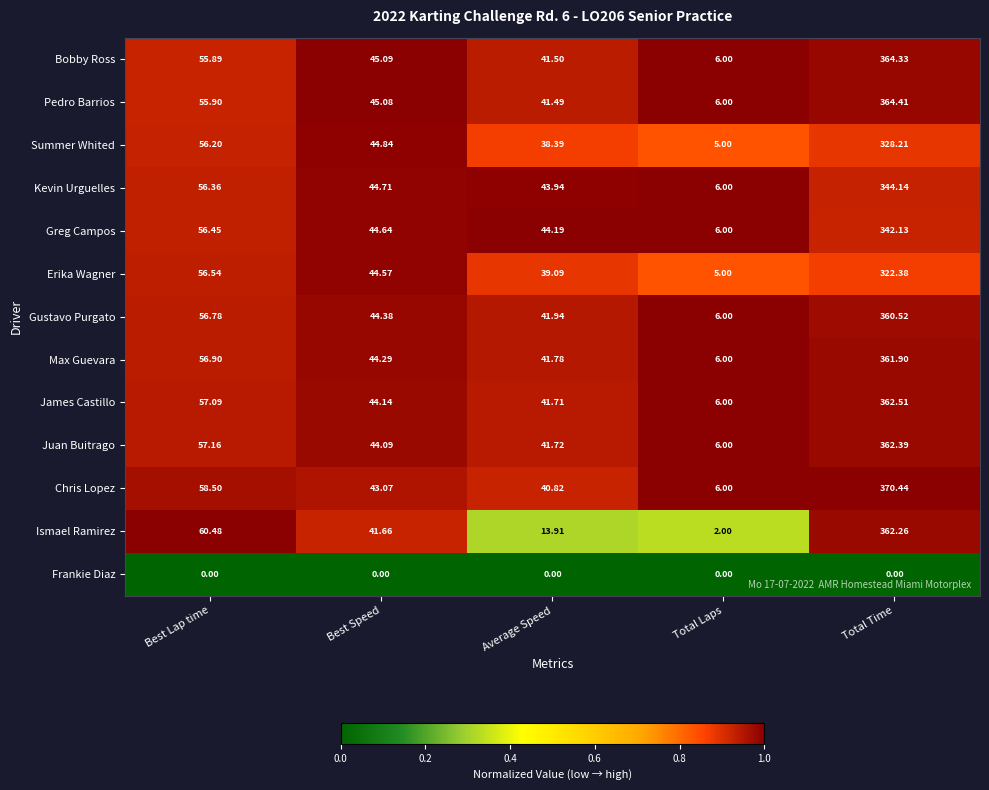

Which series has the largest total across all categories?

Chris Lopez